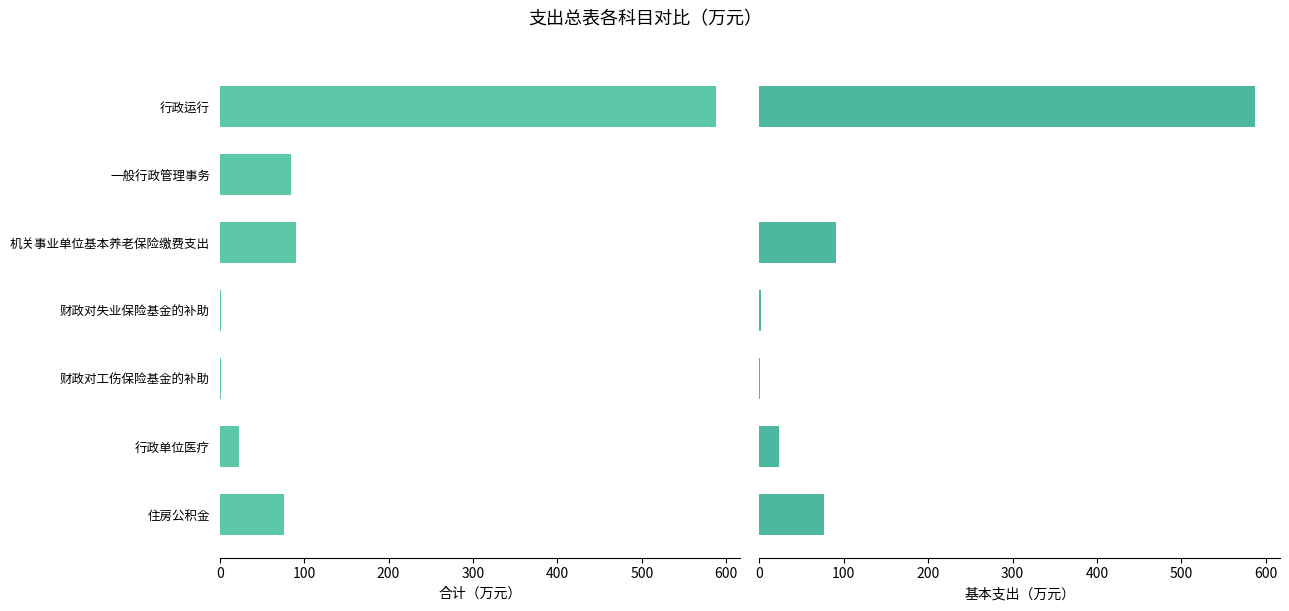

How many data points does each series have?

7